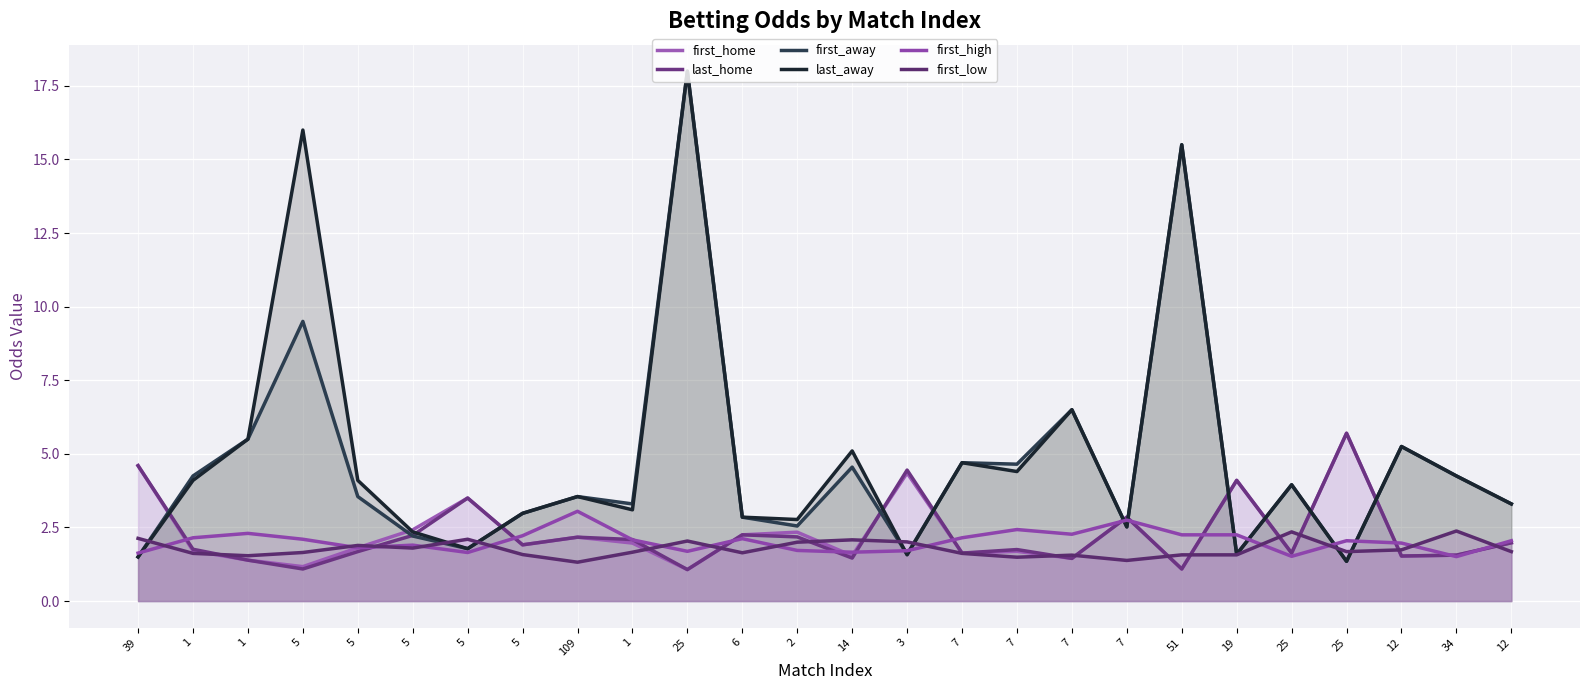

Is the value of last_home at 7 greater than the value of first_away at 34?

No